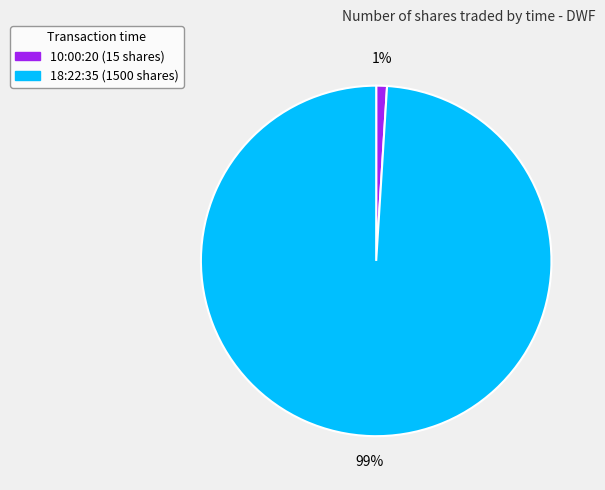

Combined, do 18:22:35 and 10:00:20 account for over 50%?

Yes